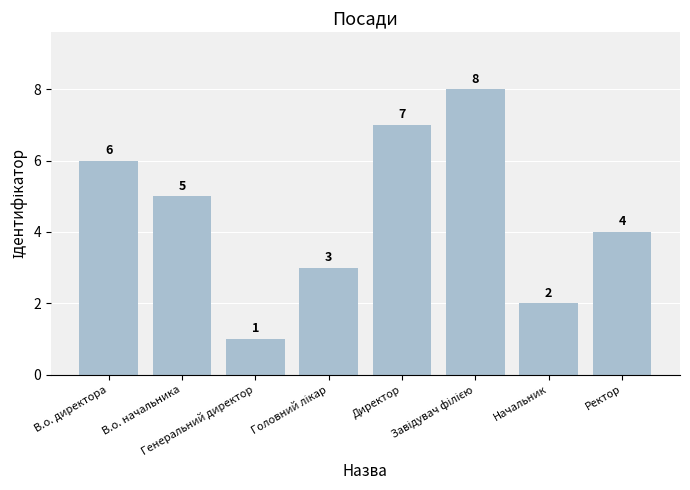

Count the number of categories in the chart.

8